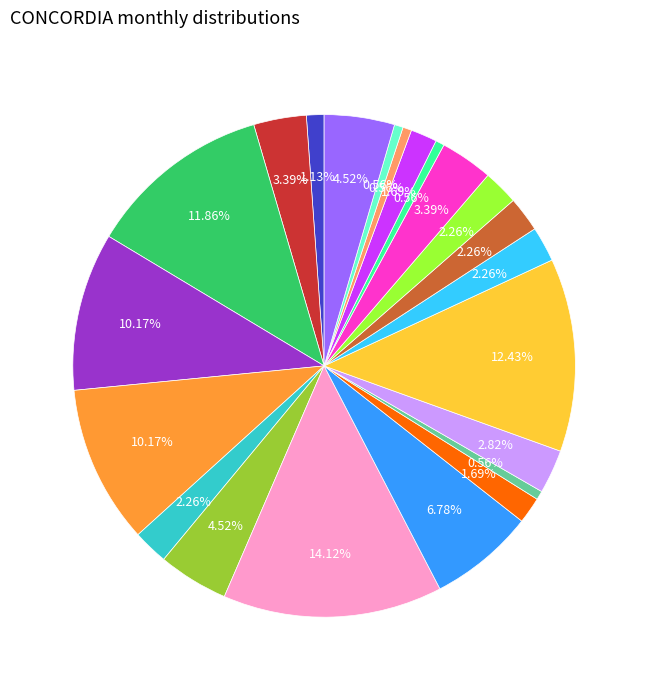

Is there a majority slice in this chart?

No